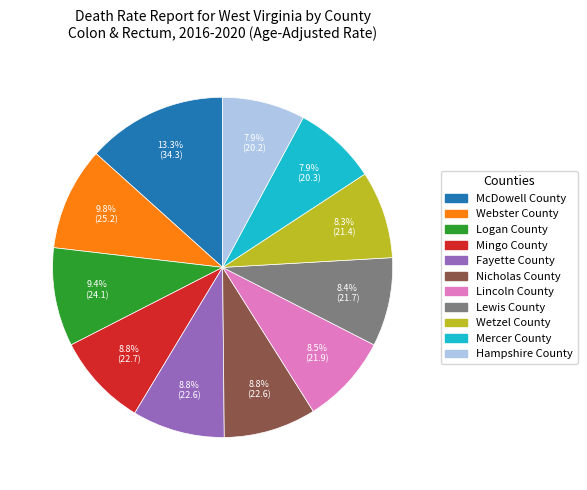

To the nearest percent, what is the combined percentage of Fayette County and Nicholas County?

18%